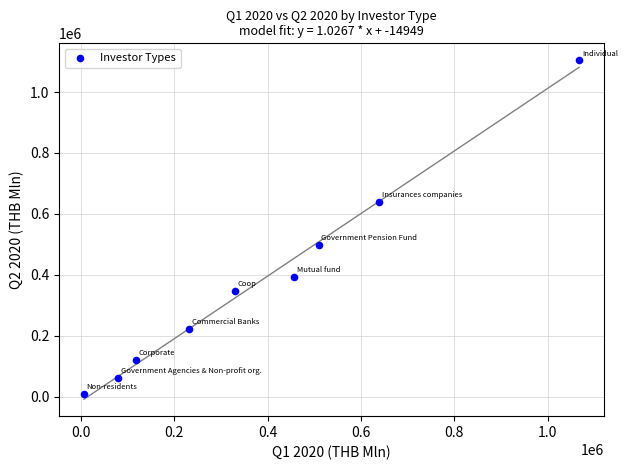

What is the average X value?

381995.4